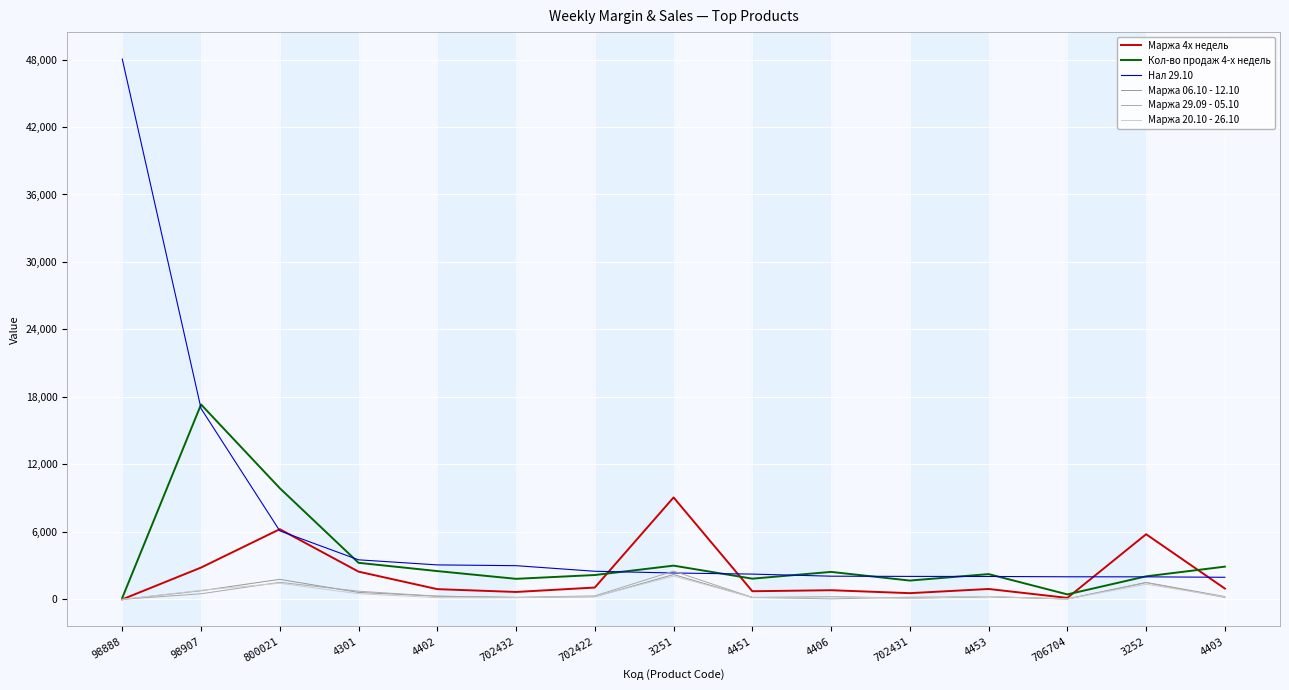

At which category does Маржа 20.10 - 26.10 reach its first local peak?

800021